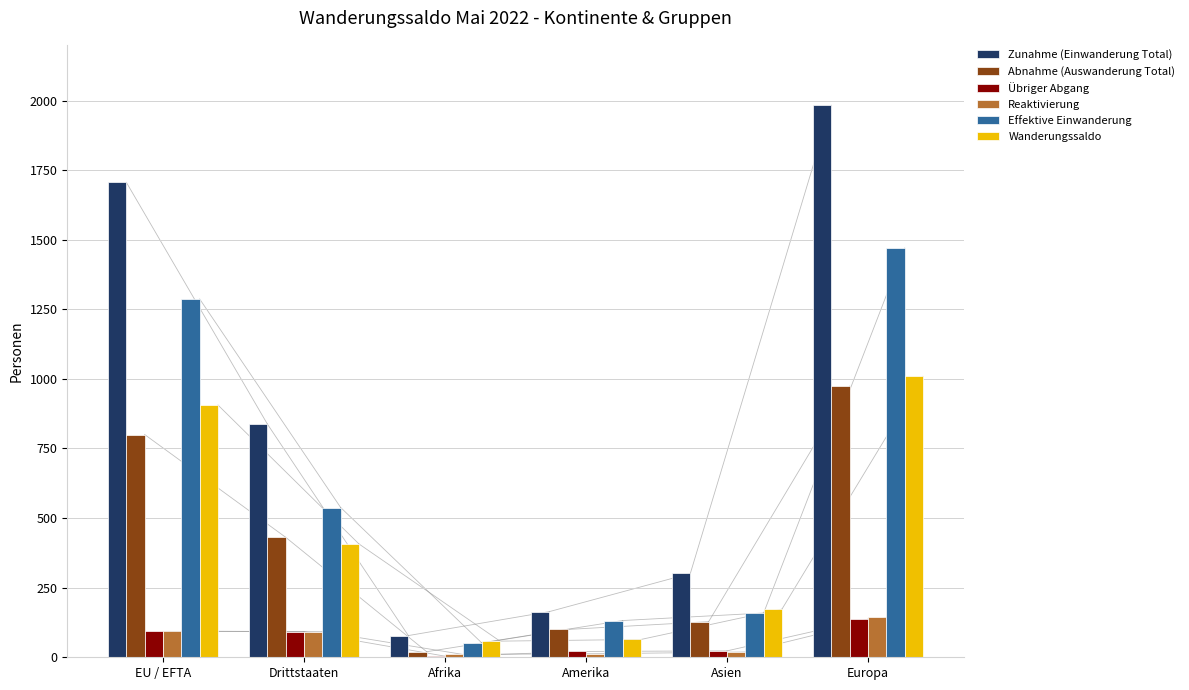

Is it true that Effektive Einwanderung equals 762 at Drittstaaten?

False